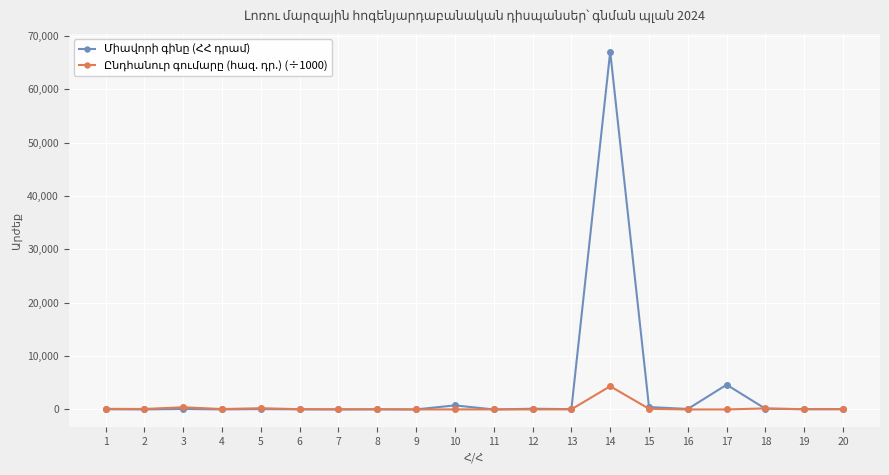

What is the greatest value displayed?

67000.0